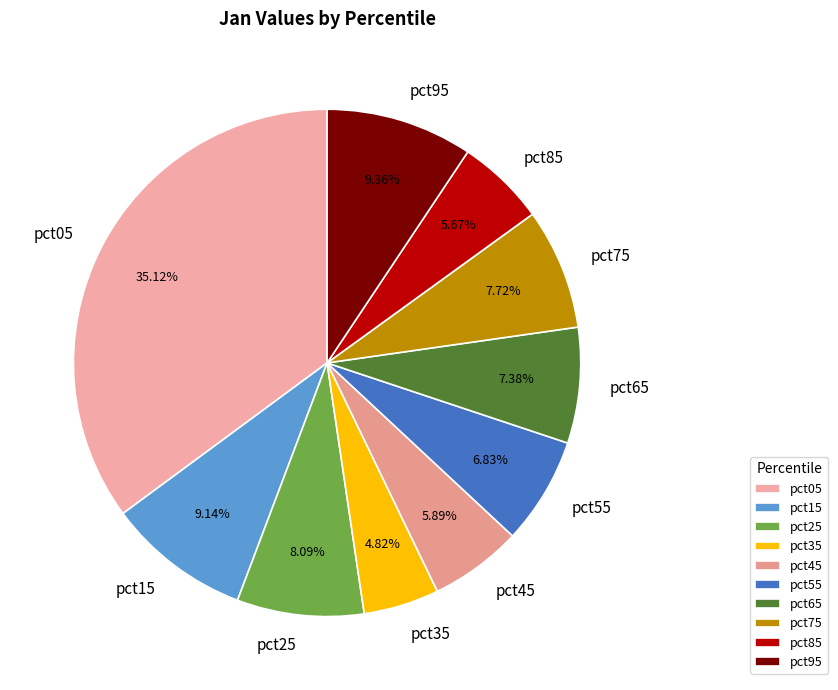

Which category has the smallest portion of the pie?

pct35